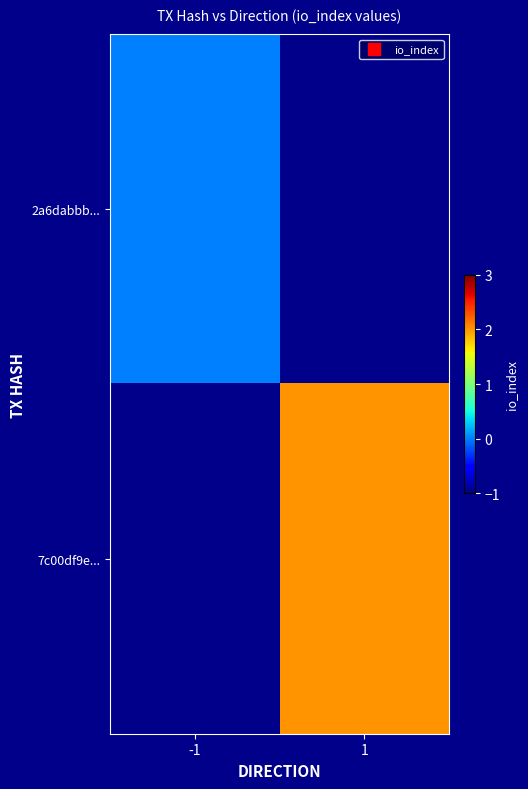

At which label is 2a6dabbb... closest to 0?

-1